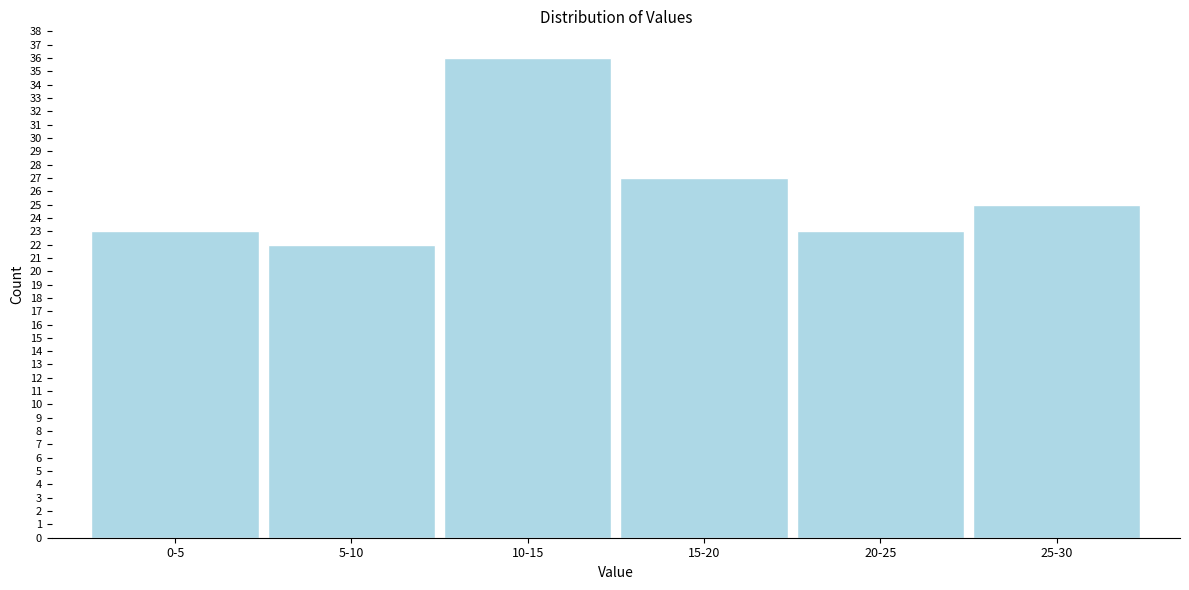

Reading left to right, list all the values displayed in this chart.

0-5=23	5-10=22	10-15=36	15-20=27	20-25=23	25-30=25